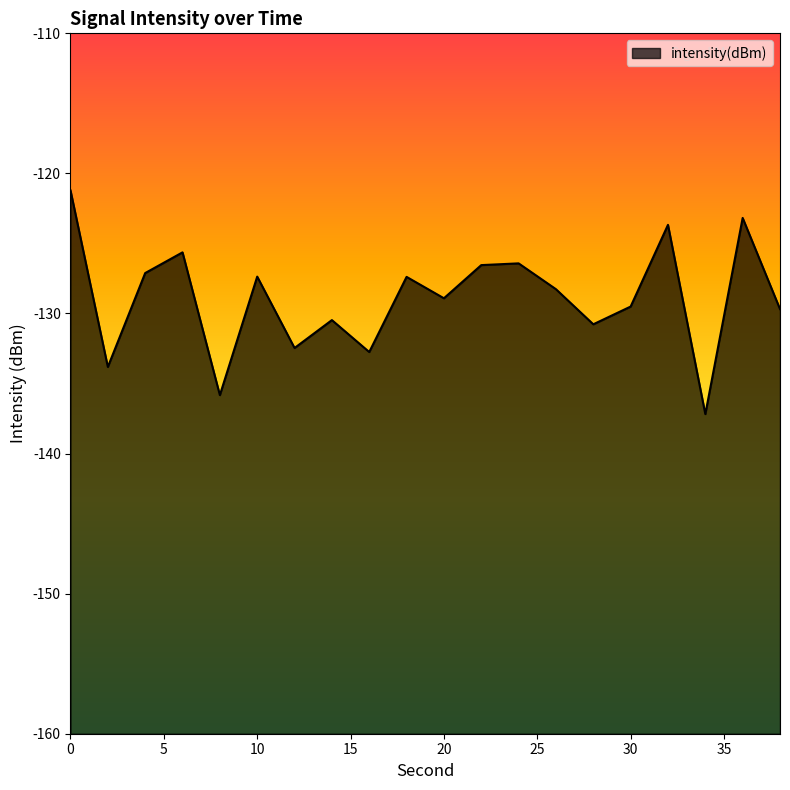

Reading right to left, extract all data points from this chart.

-129.7	-123.2	-137.2	-123.7	-129.5	-130.8	-128.3	-126.4	-126.5	-128.9	-127.4	-132.8	-130.5	-132.5	-127.4	-135.8	-125.6	-127.1	-133.8	-121.2